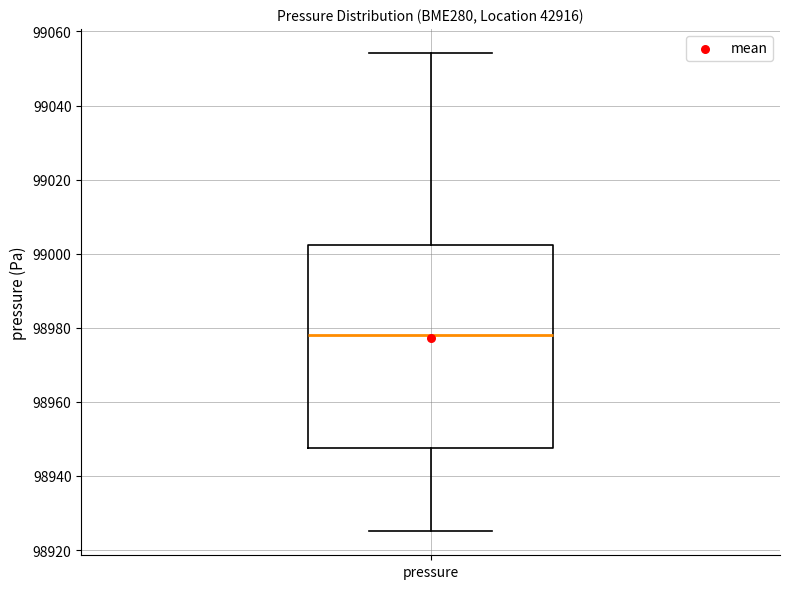

Read this box plot against the y-axis: the position of the median line, the range covered by the box, and the ends of both whiskers. The values are not printed on the chart, so give them approximately, as read against the axis.

median 98978, box 98948 to 99002, whiskers 98926 to 99054